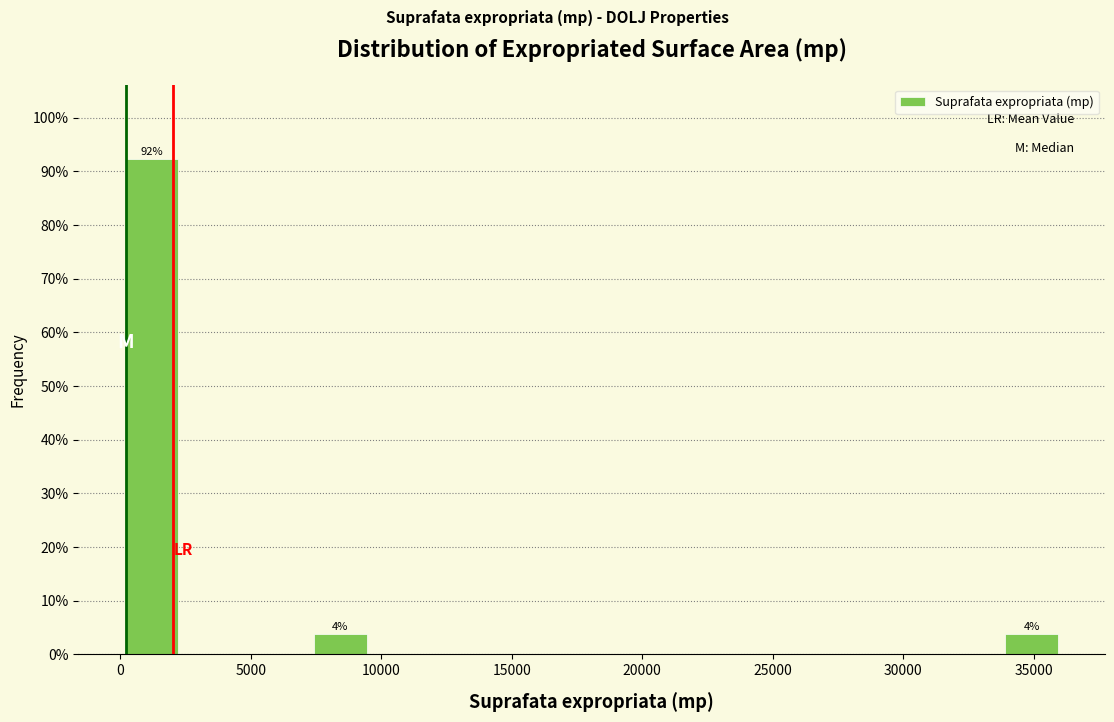

Which range on the x-axis has the tallest bar?

0 to 2500